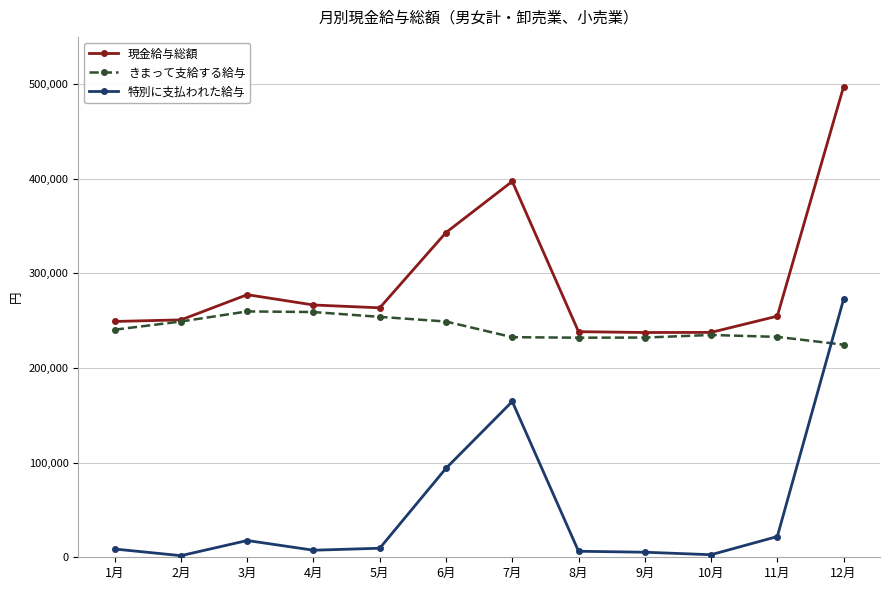

True or false: 特別に支払われた給与 has more than 0 points higher than both neighbors.

True